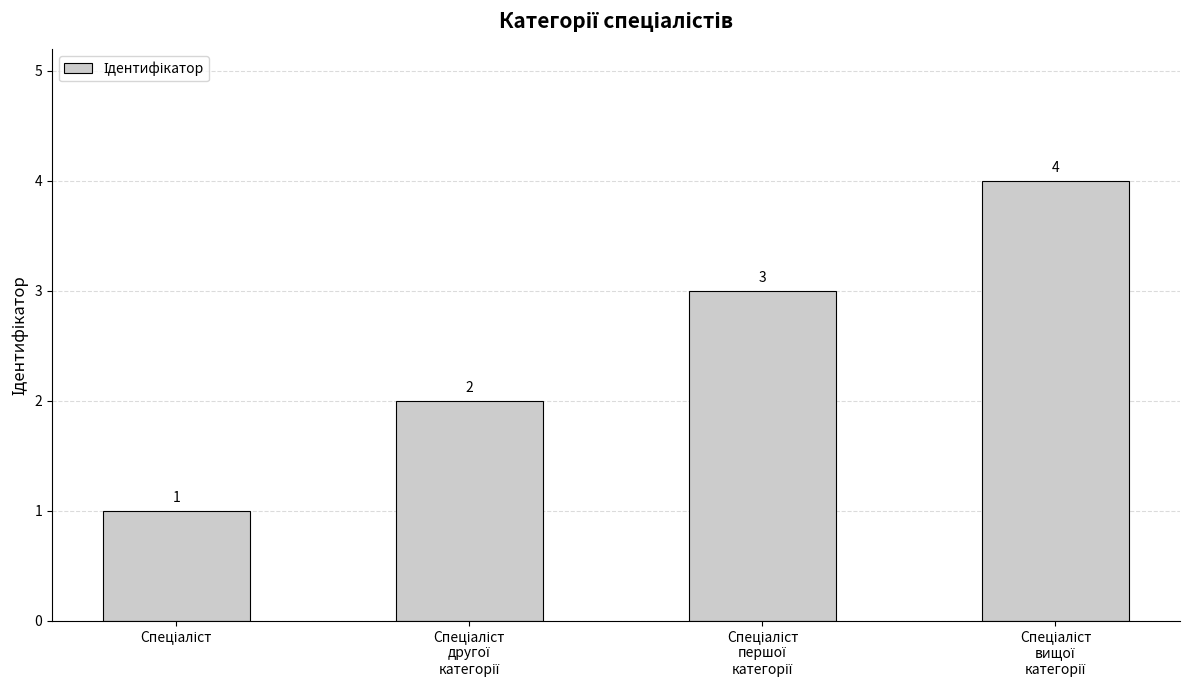

How many bars are there in total?

4